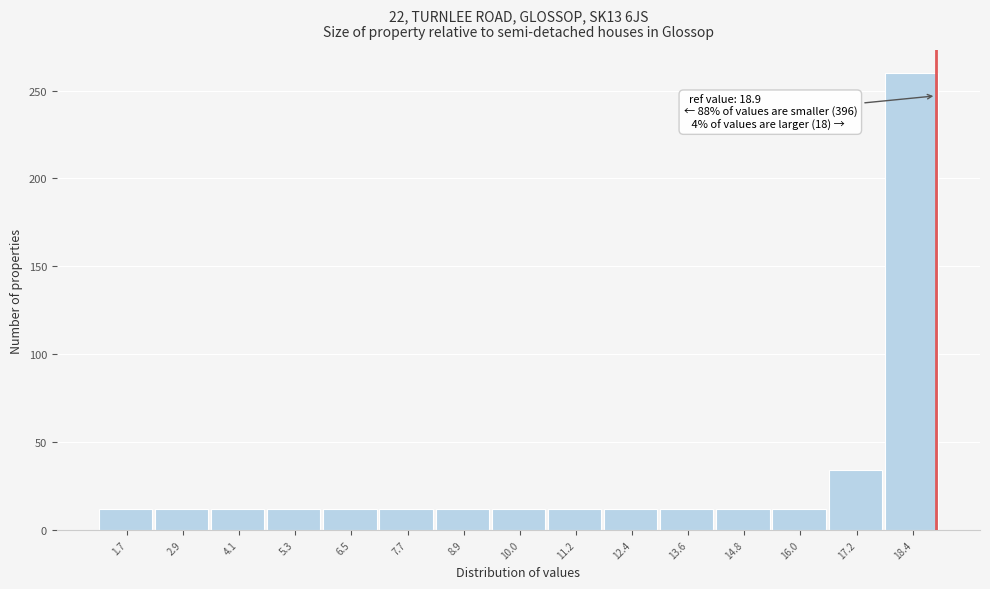

Which range on the x-axis has the tallest bar?

17.8 to 19.0